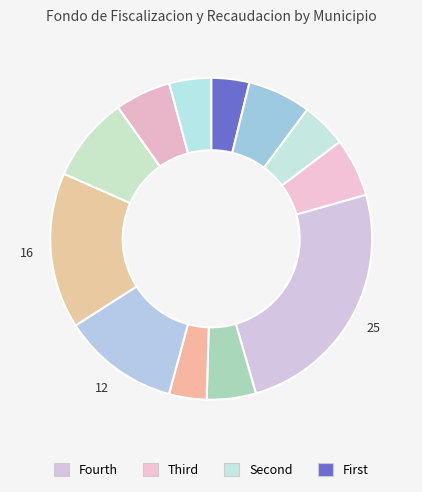

How many segments does this pie chart have?

12